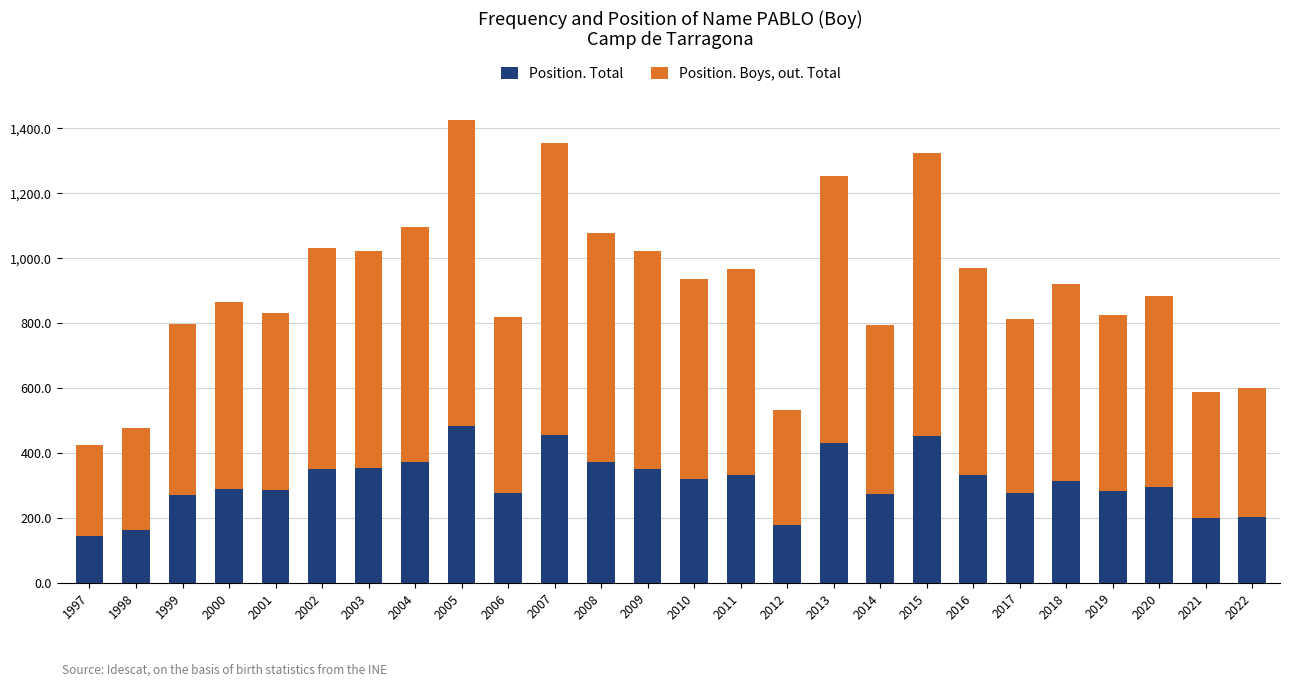

What is the total value across all series at 2001?

831